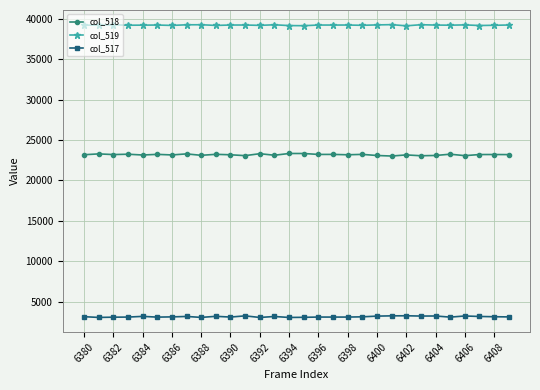

At how many categories does at least one series exceed 7097?

30